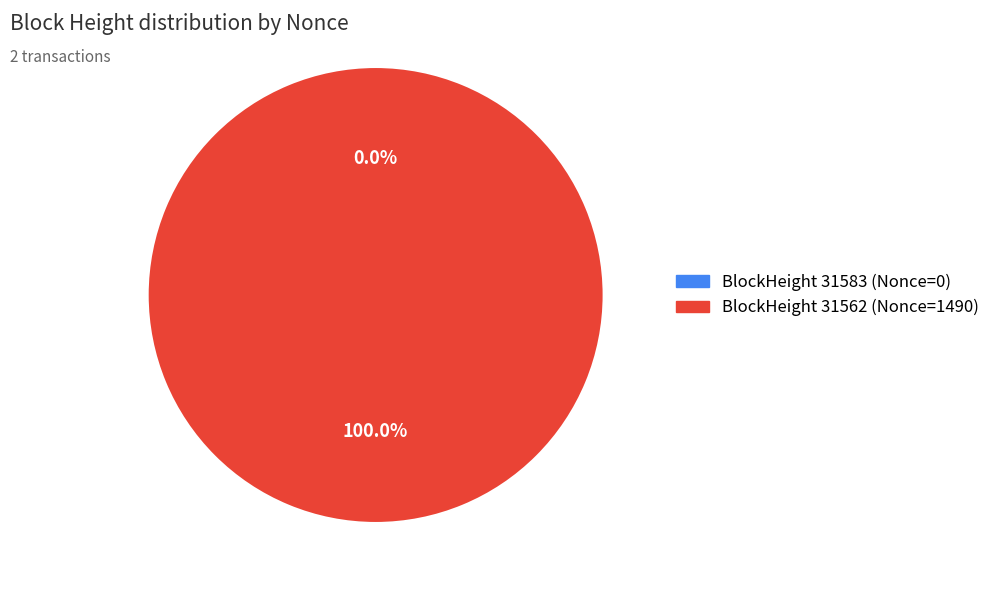

Is it true that 31583 is 0% of the pie?

True